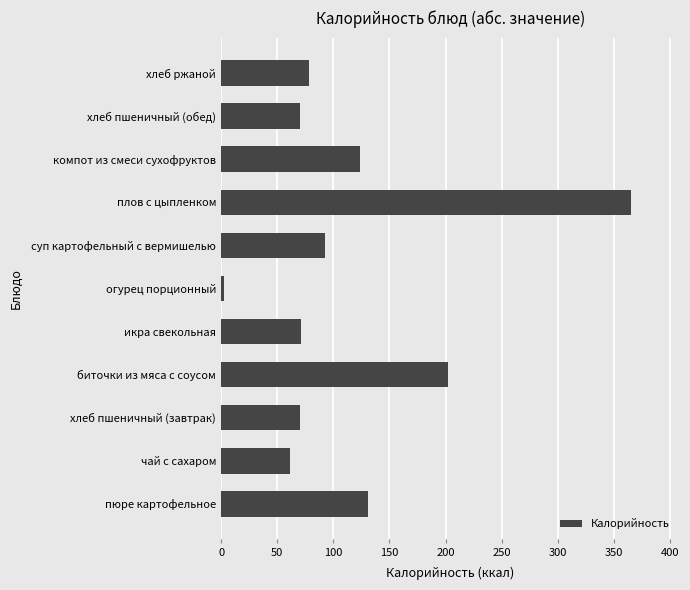

The value at компот из смеси сухофруктов is 42. True or false?

False